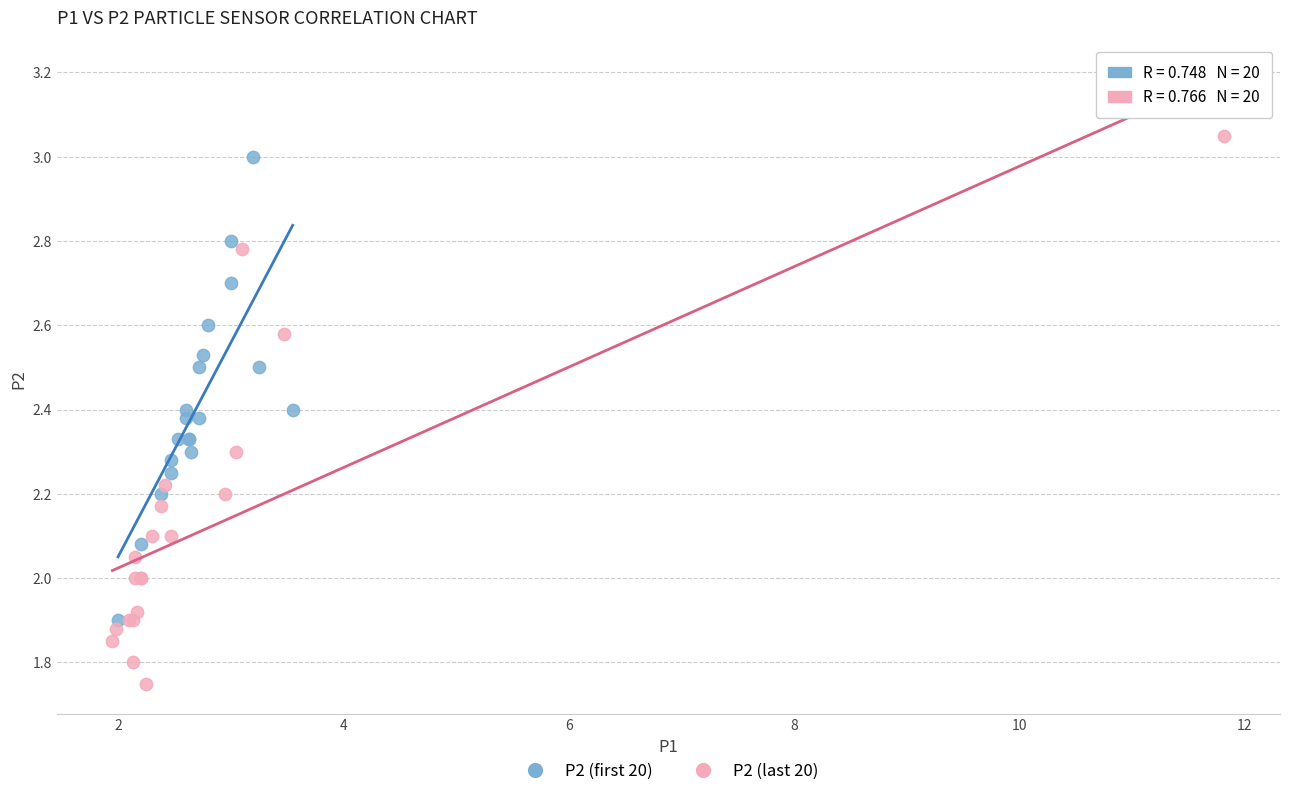

Which series has the widest spread of Y values?

P2 (last 20)